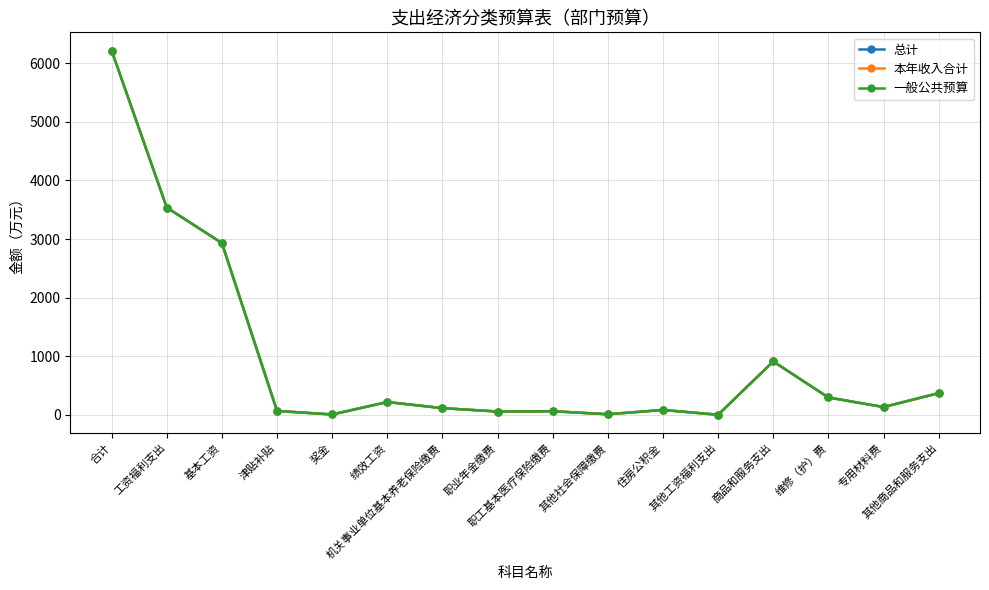

Between 基本工资 and 职工基本医疗保险缴费, which series saw the biggest shift?

总计